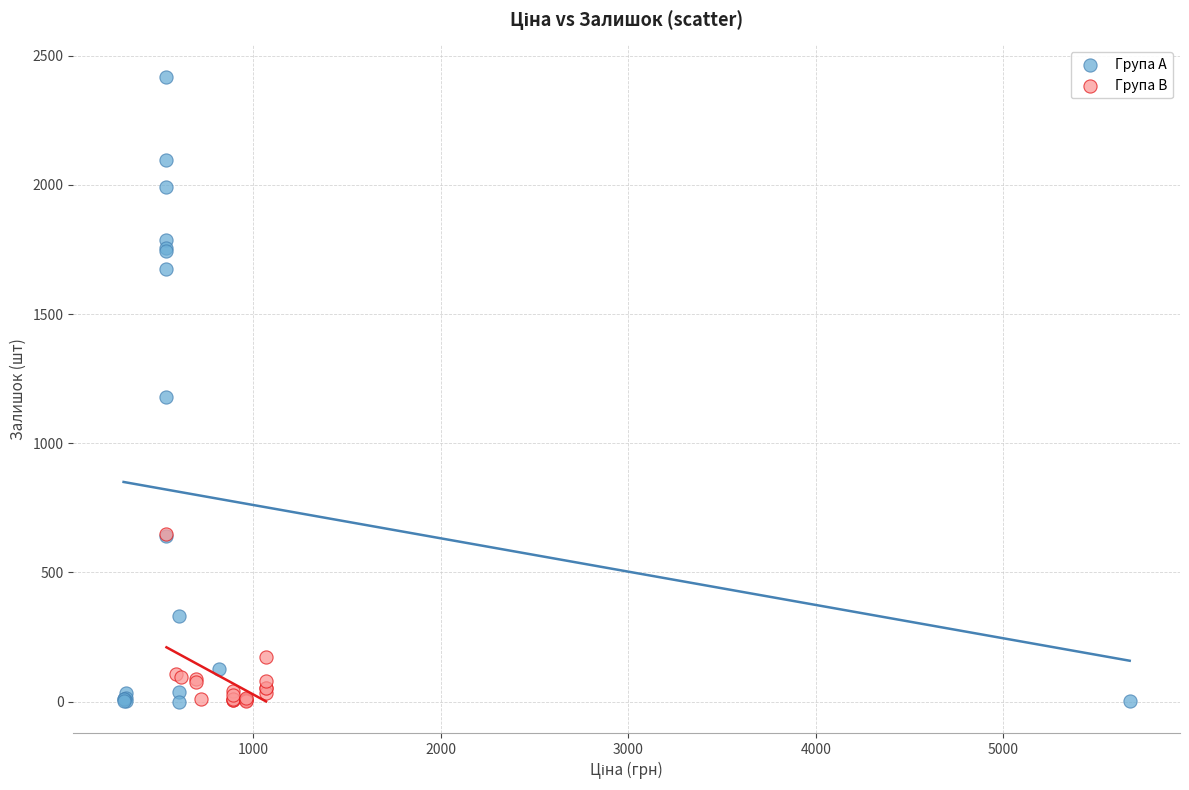

Which series contains the highest Y value?

Група A